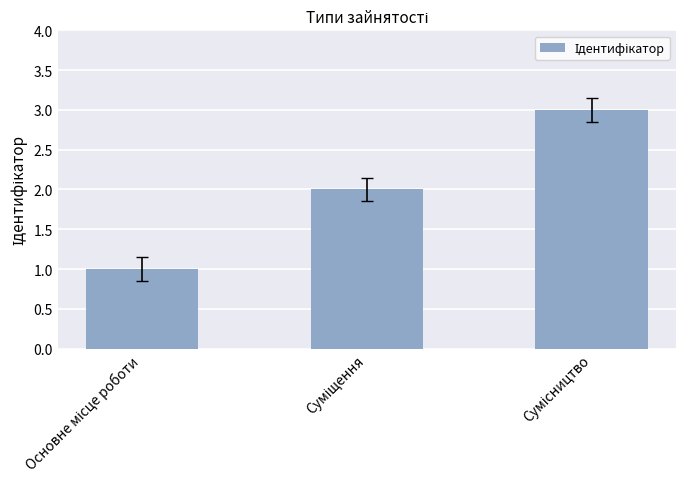

How many series are shown in this chart?

1